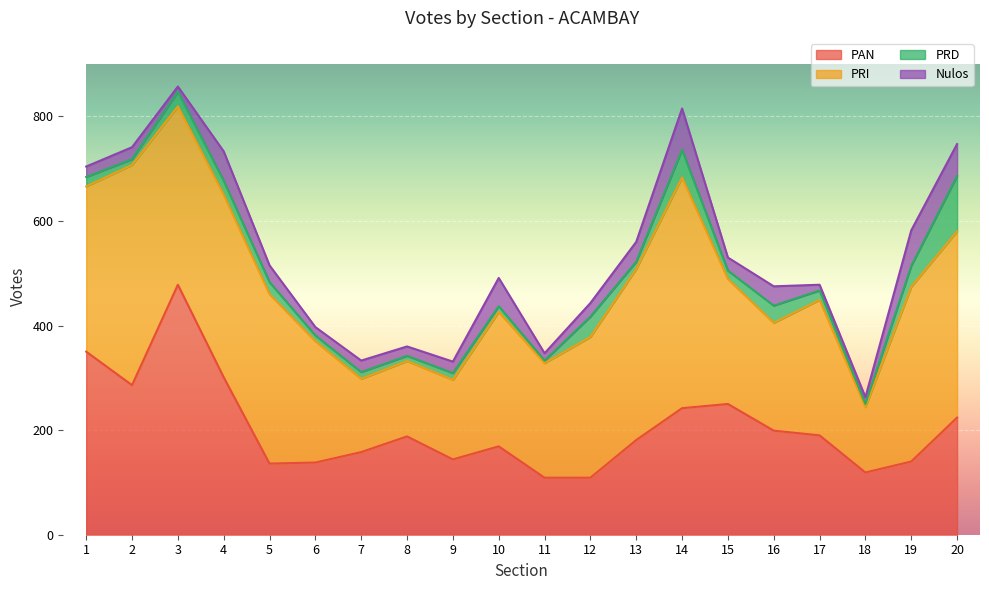

How many data points in PRI are above 269?

9